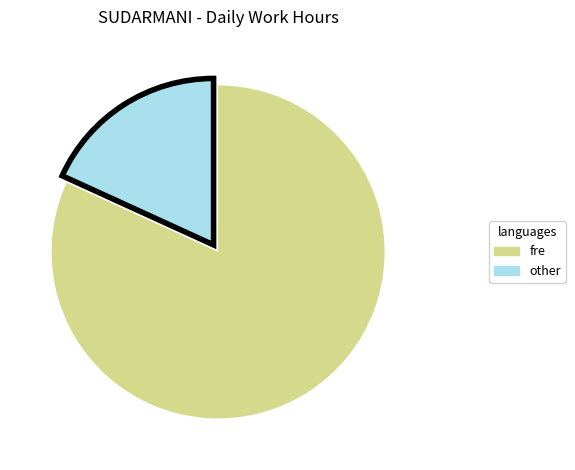

Is there any slice that represents more than half of the pie?

Yes